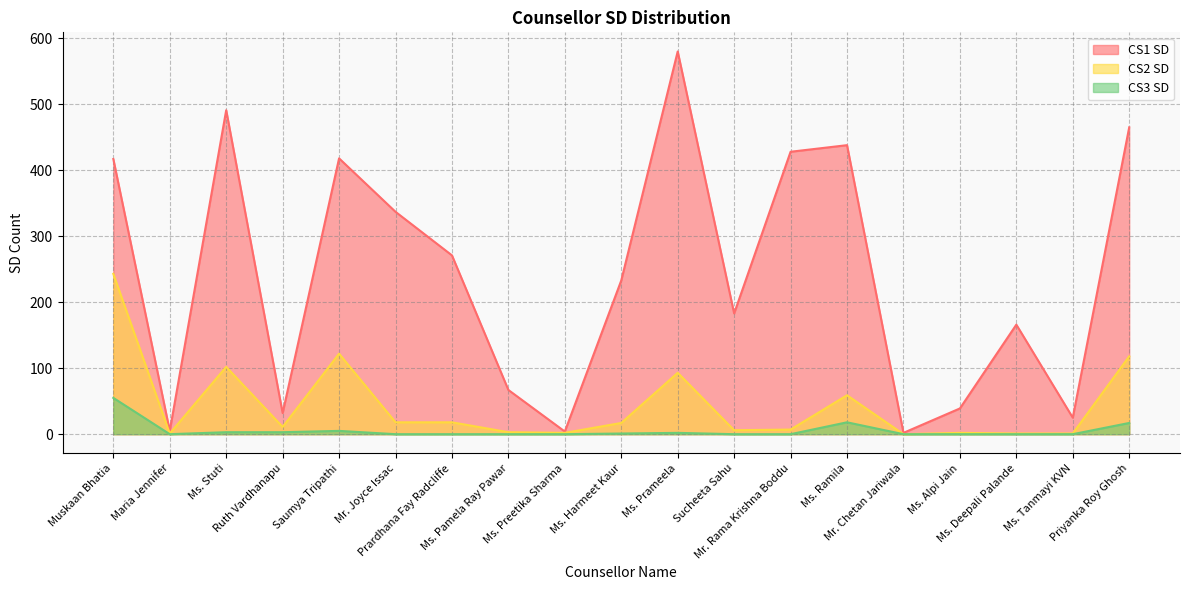

True or false: CS1 SD and CS2 SD intersect in this chart.

False